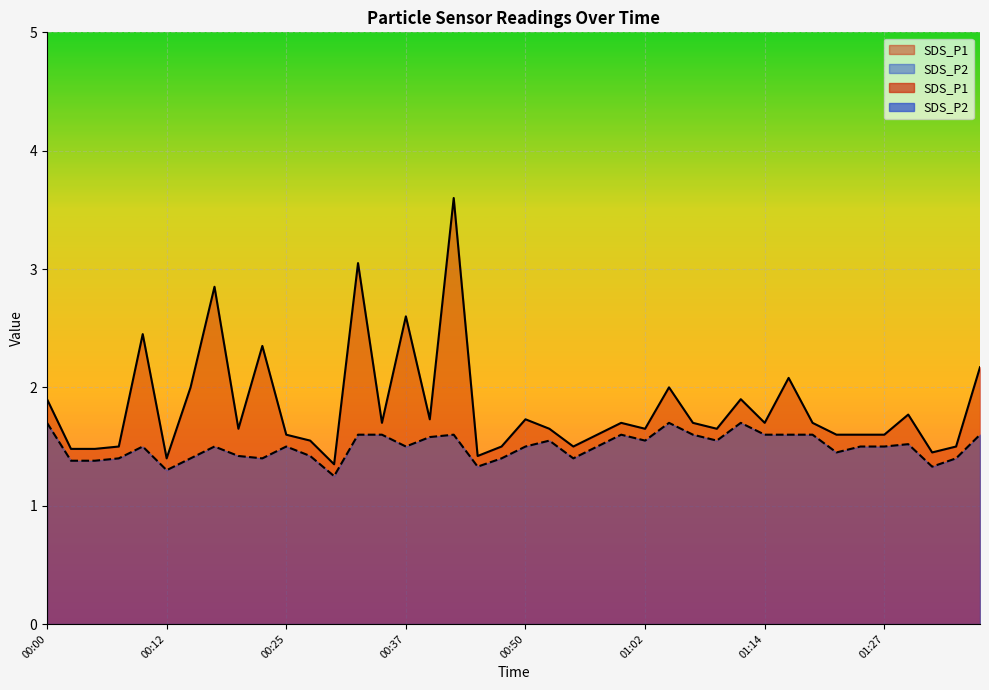

What position from the right is 01:00?

16